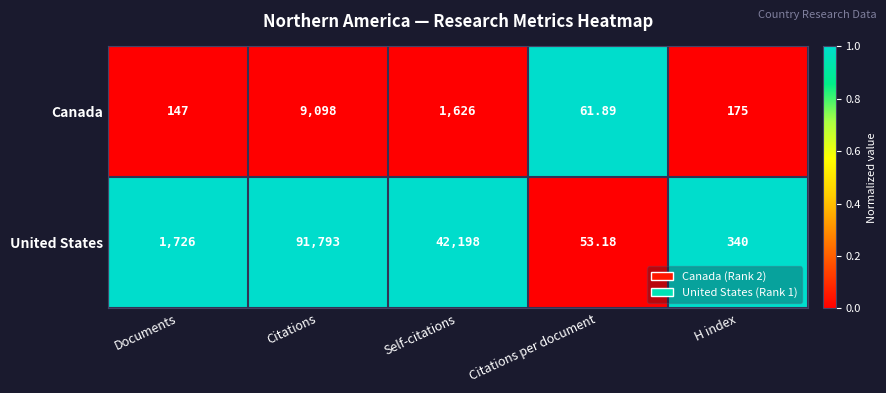

How many categories are shown in the chart?

5